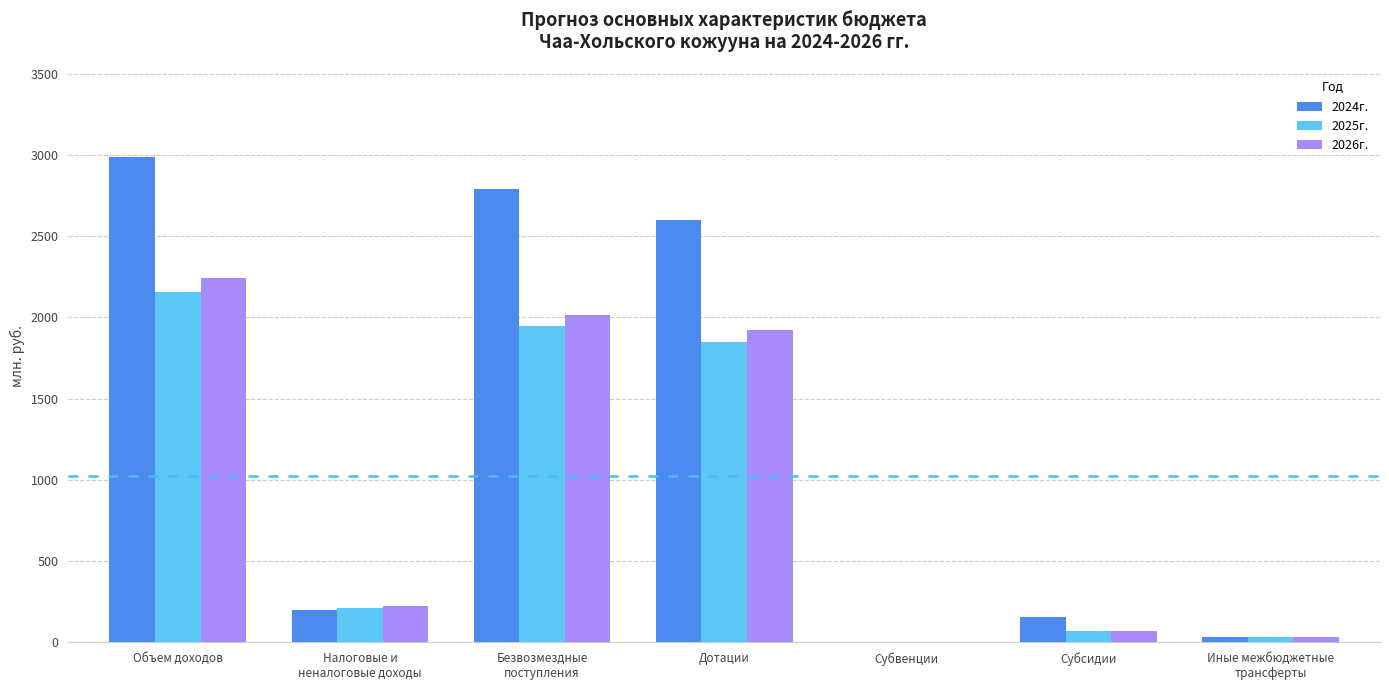

Is it true that 2024г. equals 196.0 at Налоговые и
неналоговые доходы?

True